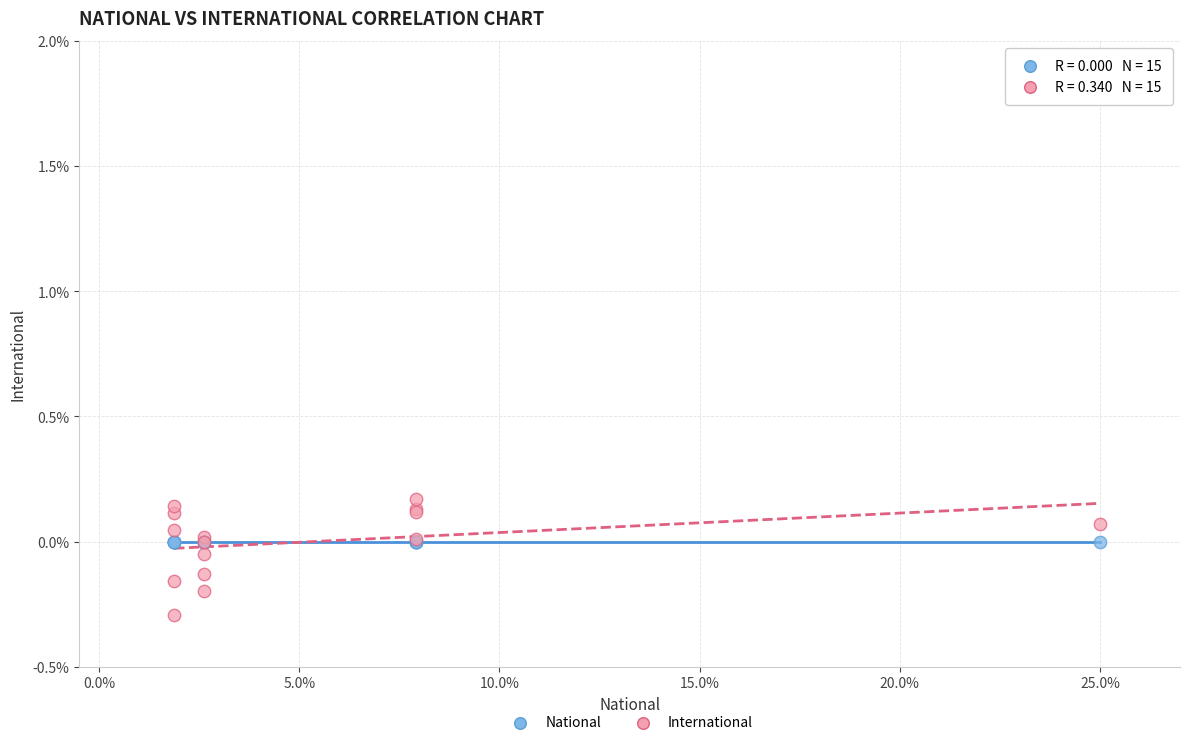

Which series reaches the maximum Y coordinate?

International